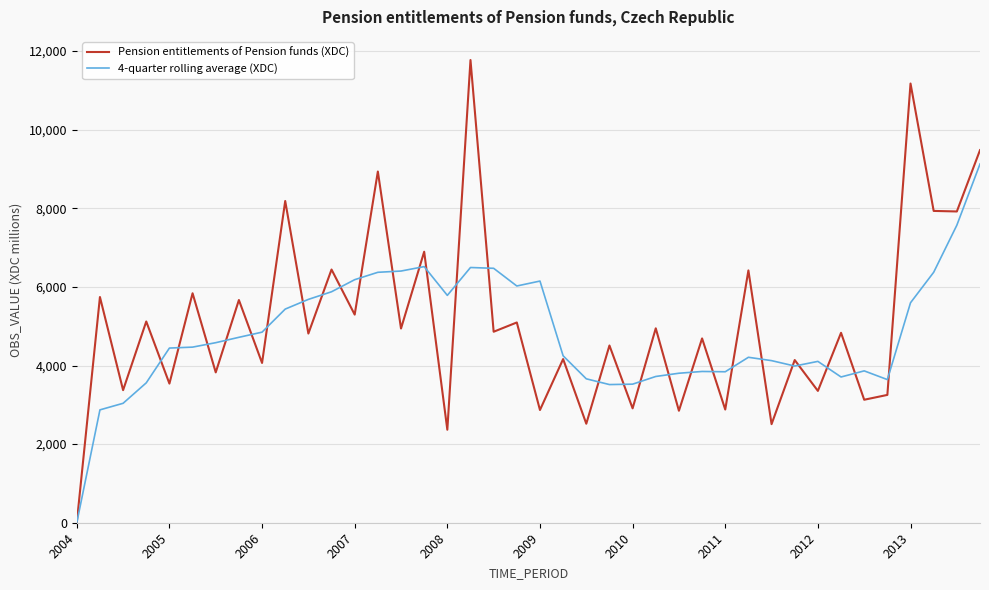

Which series has the widest spread of values?

Pension entitlements of Pension funds (XDC)